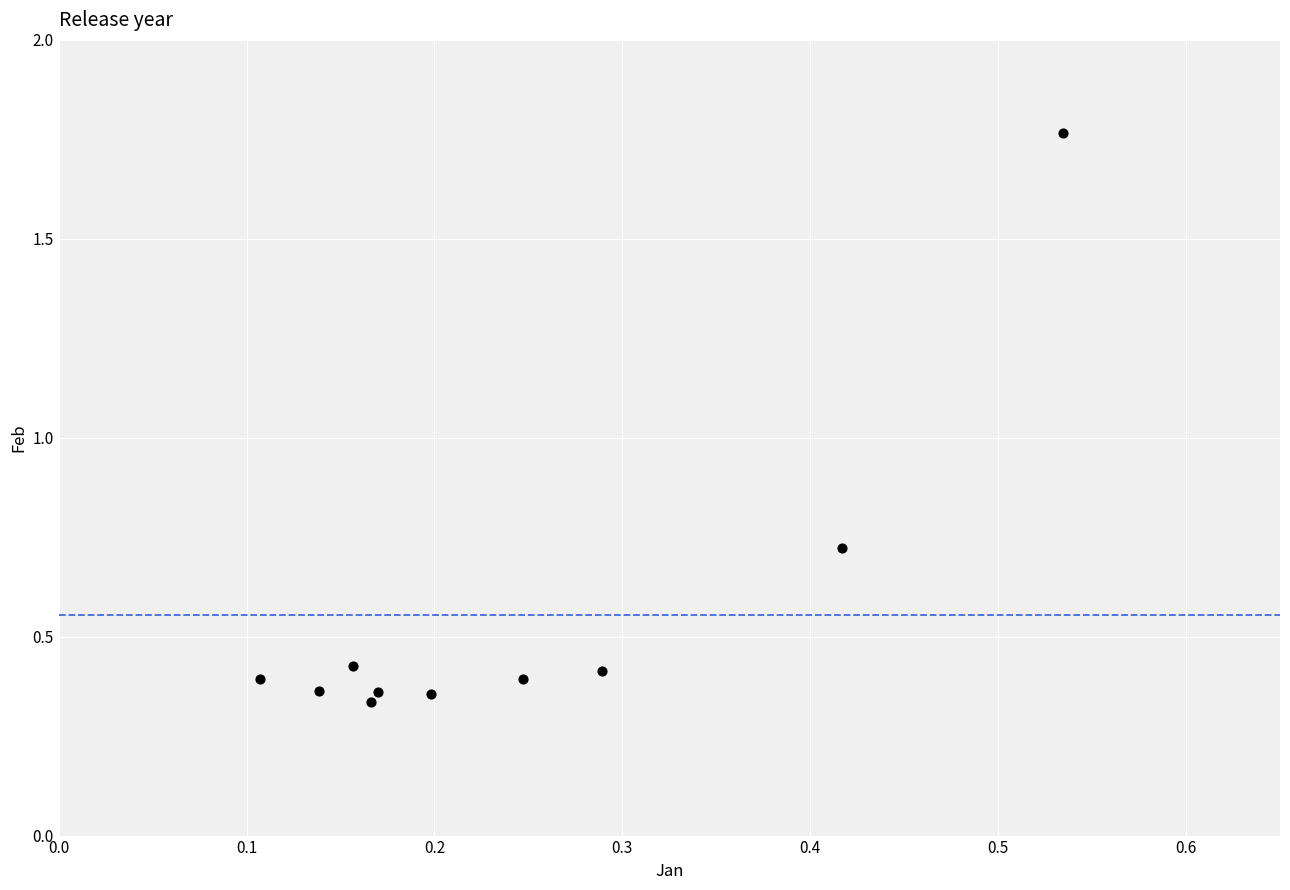

What is the average Y value?

0.6